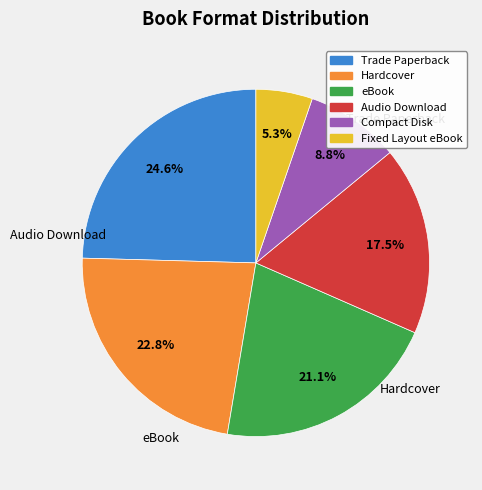

Which slice is the smallest?

Fixed Layout eBook